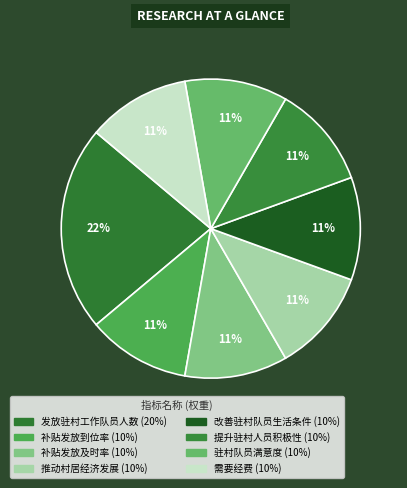

Is there a majority slice in this chart?

No